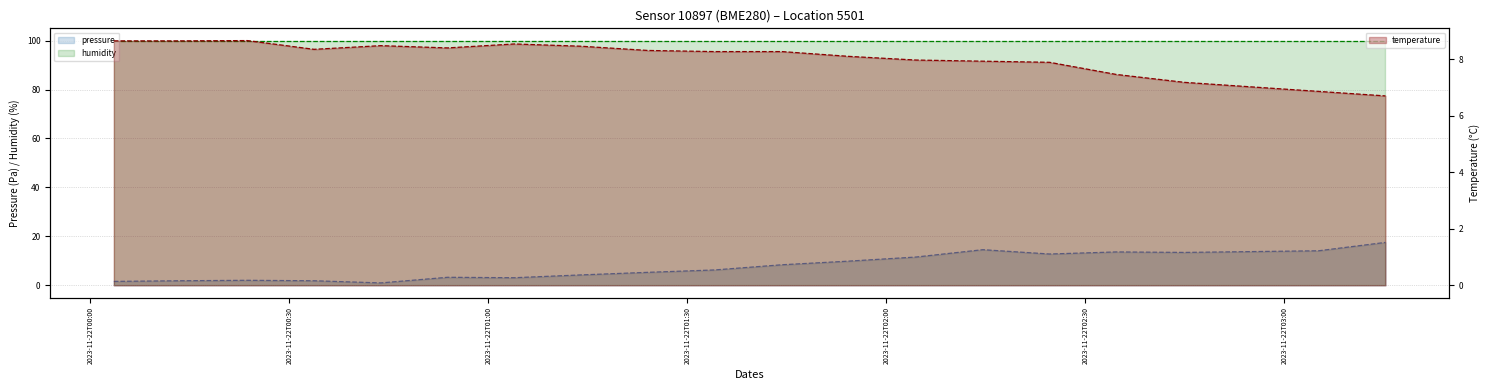

At 10, list the series in order from smallest to largest.

temperature, pressure, humidity